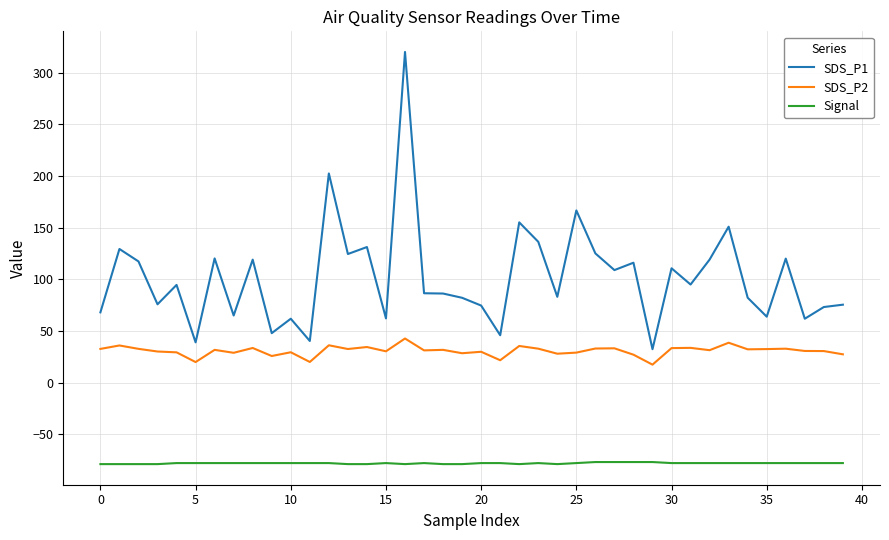

Which series has the largest total across all categories?

SDS_P1